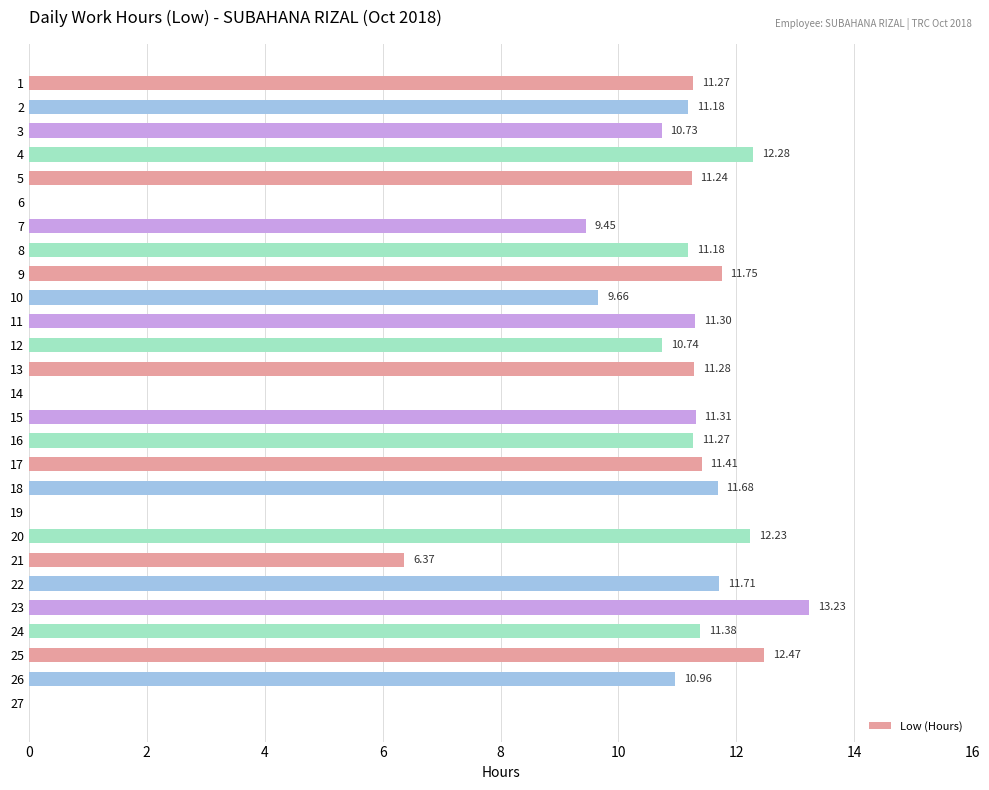

How many values are above zero?

23